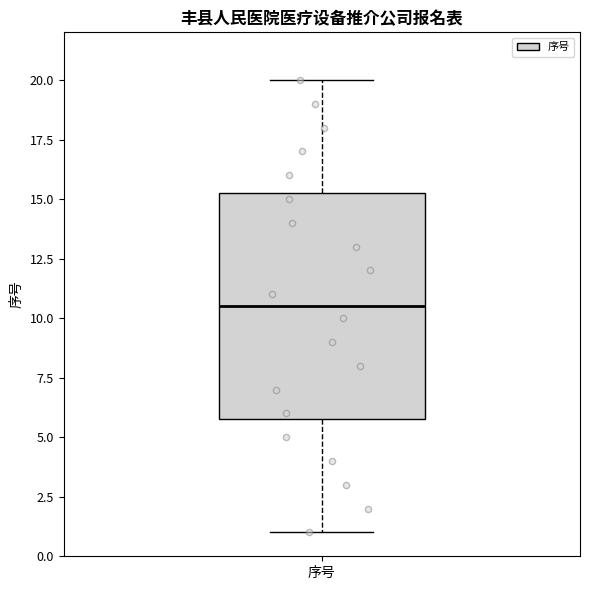

Where is the upper edge of the box for 序号 on the y-axis? The values are not printed on the chart, so give them approximately, as read against the axis.

15.5